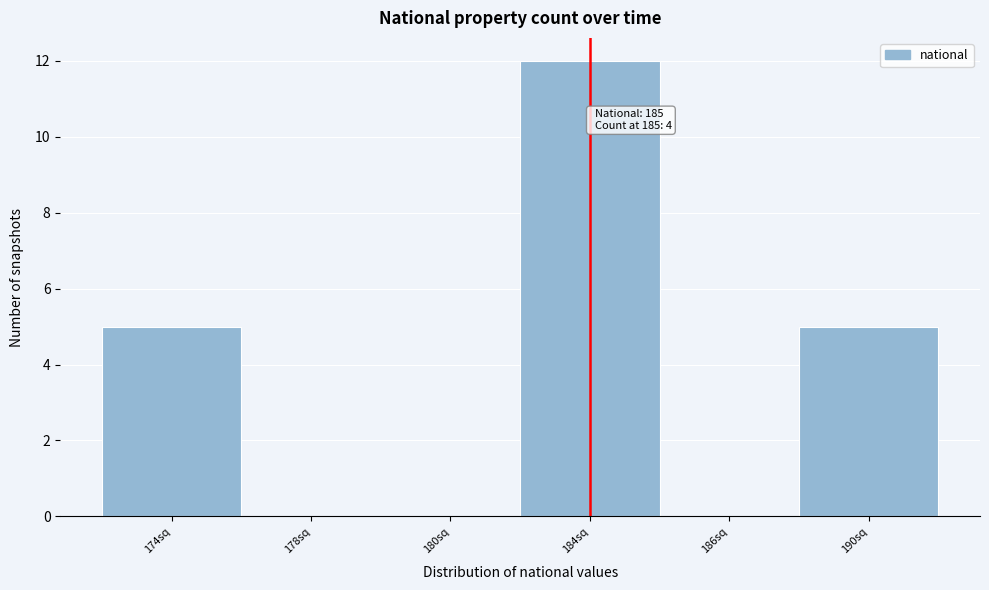

Reading right to left, list all the values displayed in this chart.

190sq=5	186sq=0	184sq=12	180sq=0	178sq=0	174sq=5